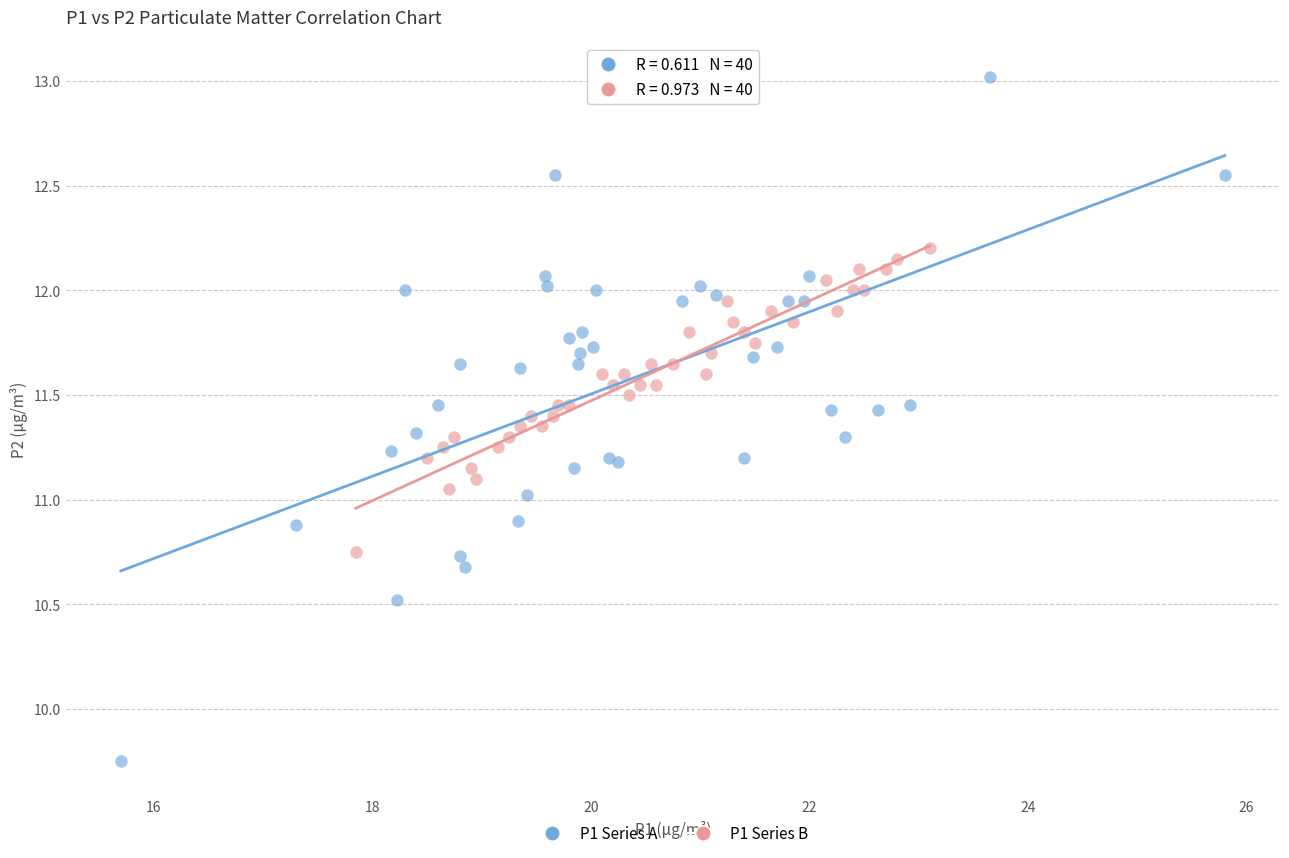

Which series contains the highest Y value?

P1 Series A